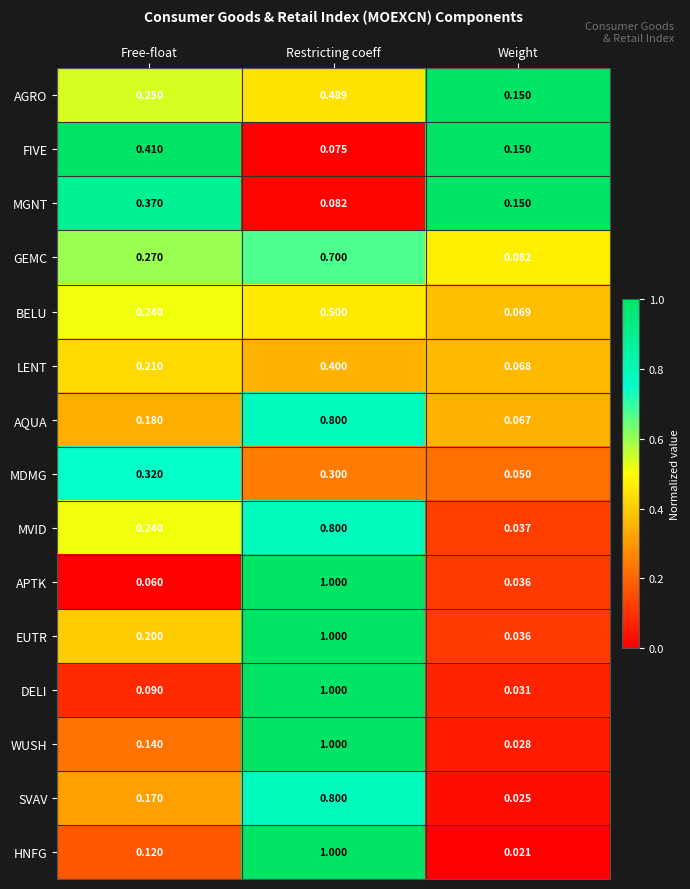

Which series has the largest total across all categories?

EUTR